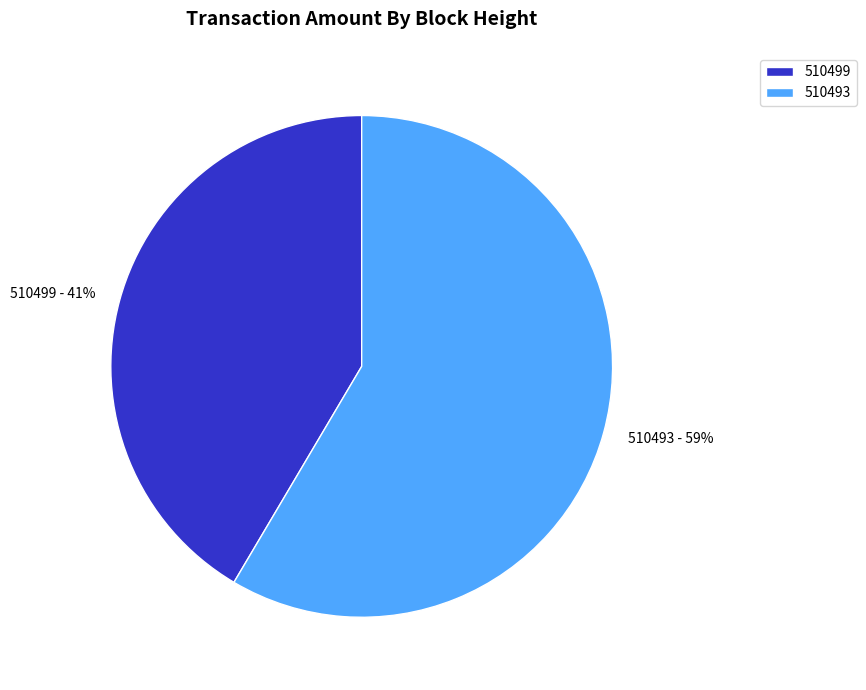

Combined, do 510499 and 510493 account for over 50%?

Yes